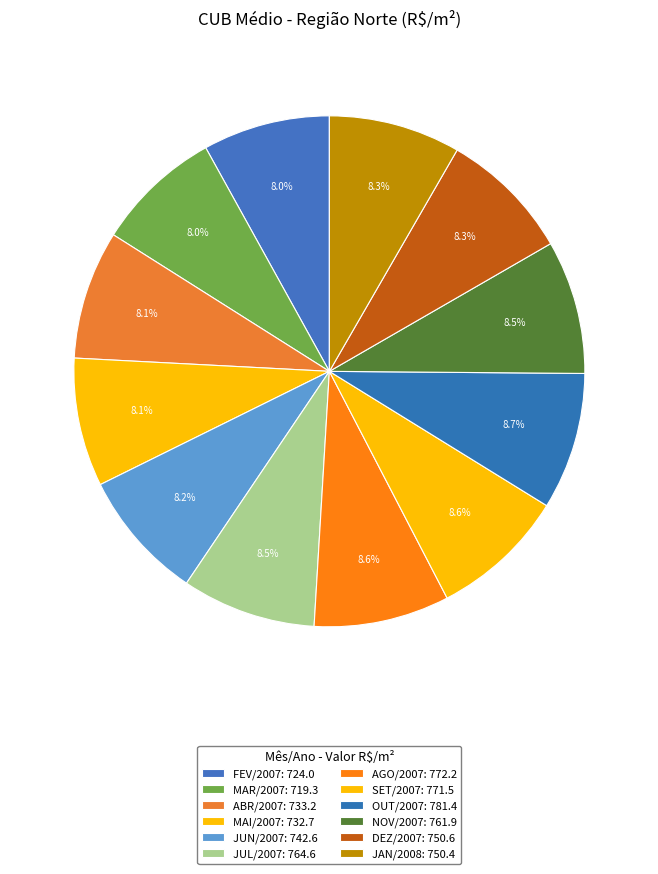

How many segments does this pie chart have?

12